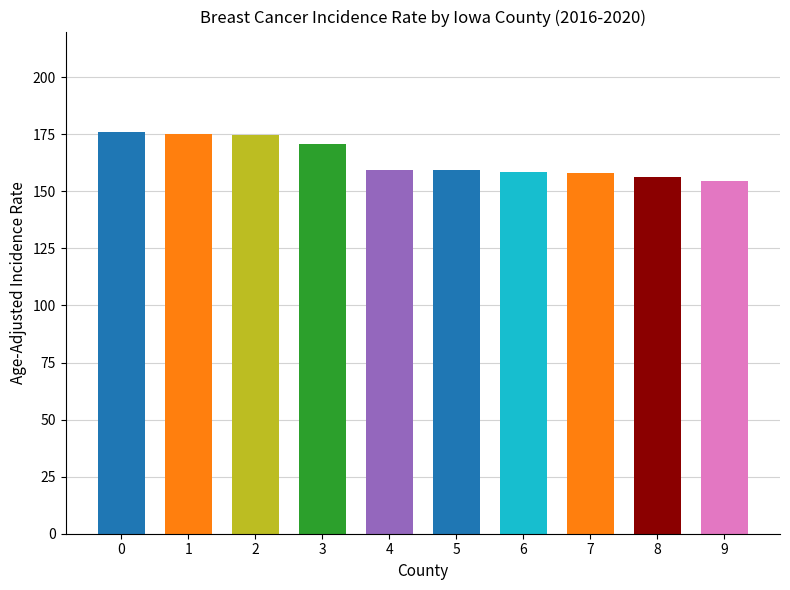

What is the maximum value shown in the chart?

176.2